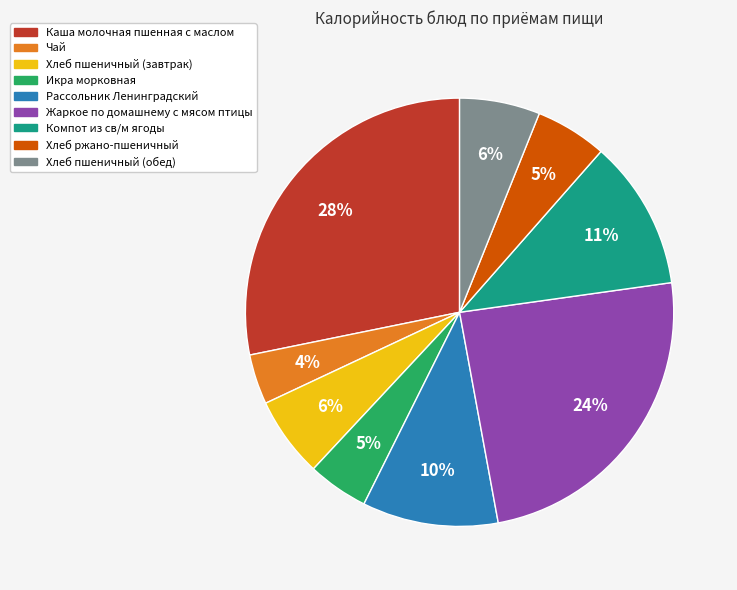

Does Каша молочная пшенная с маслом account for over 50% of the chart?

No